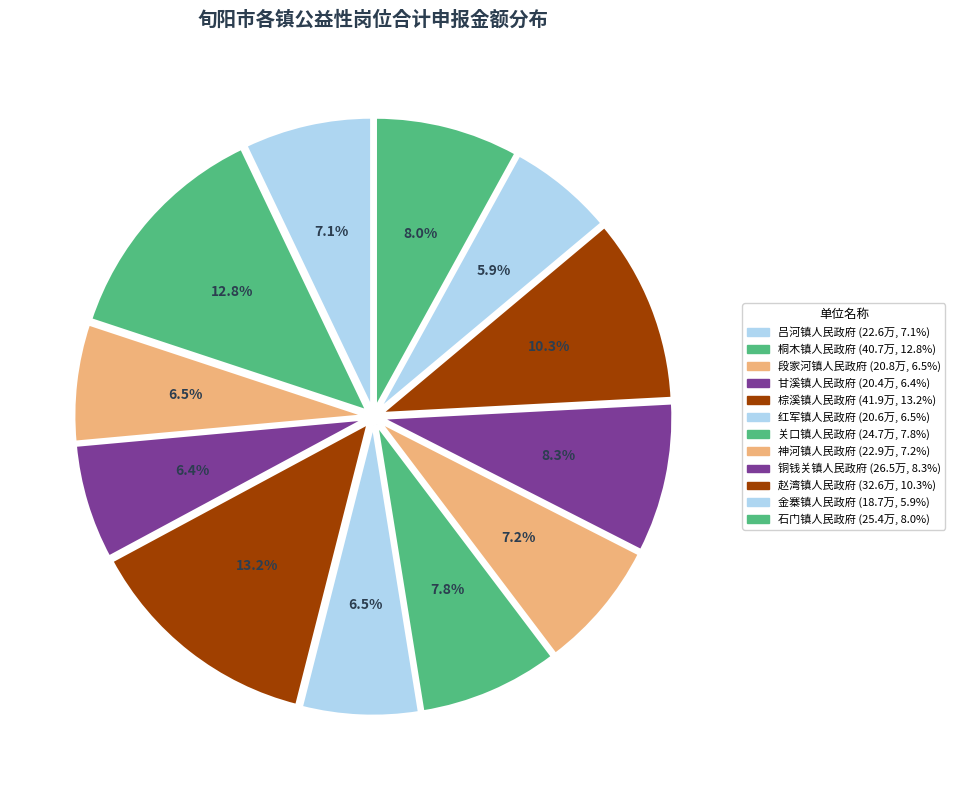

Is 赵湾镇人民政府 the majority of the pie?

No